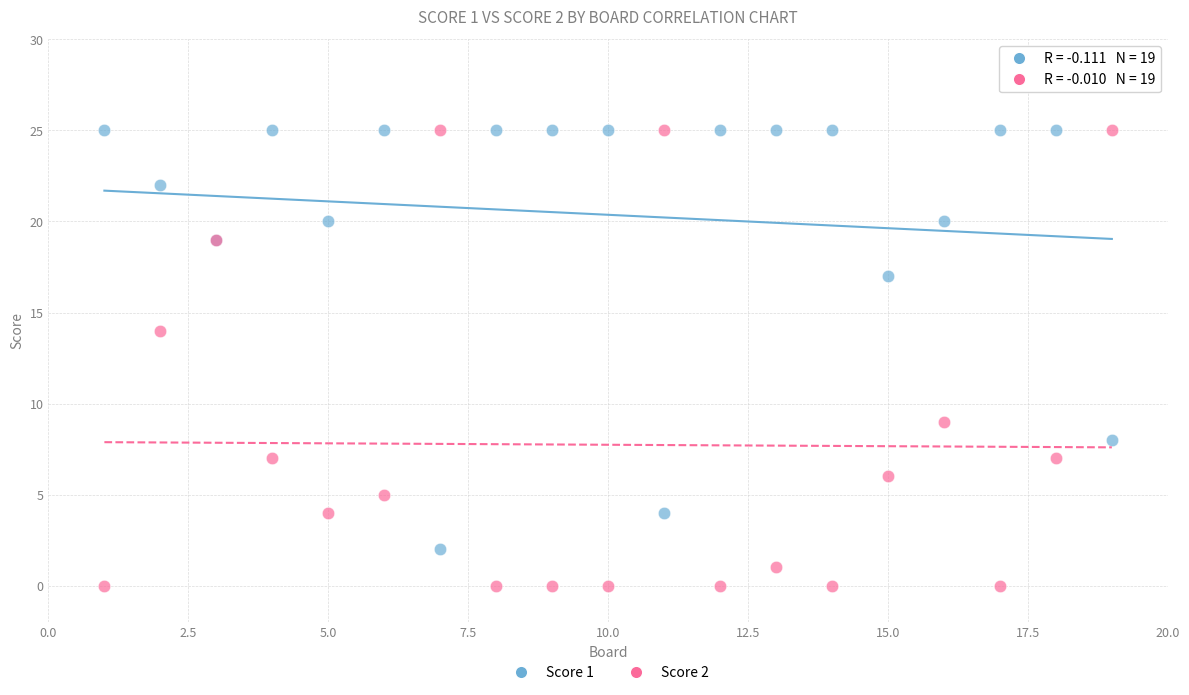

Across all series, what Y value is closest to 12?

14